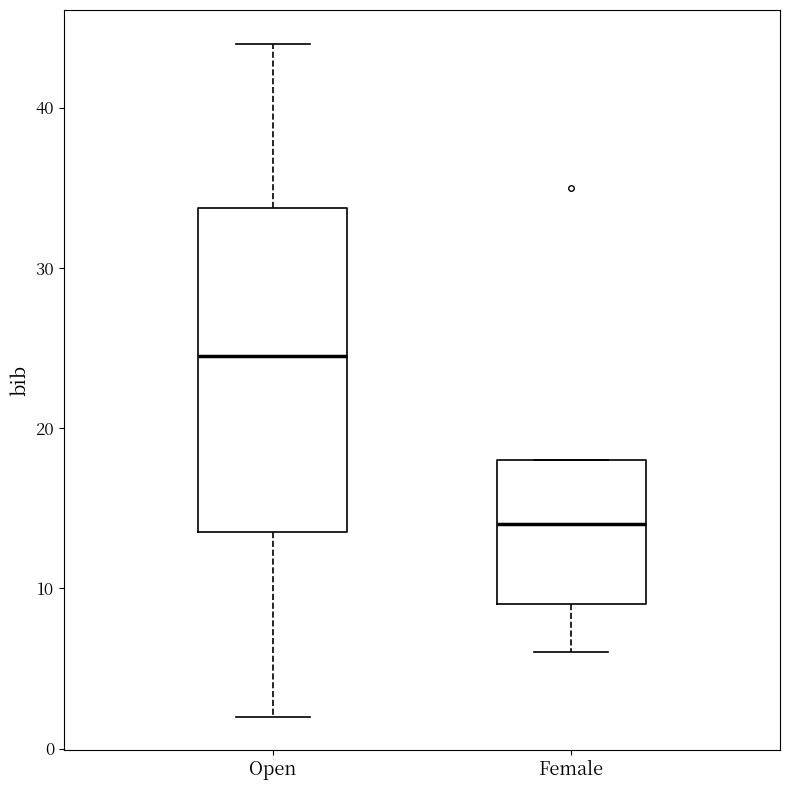

Comparing the boxes themselves (not the whiskers), which one is the tallest?

Open